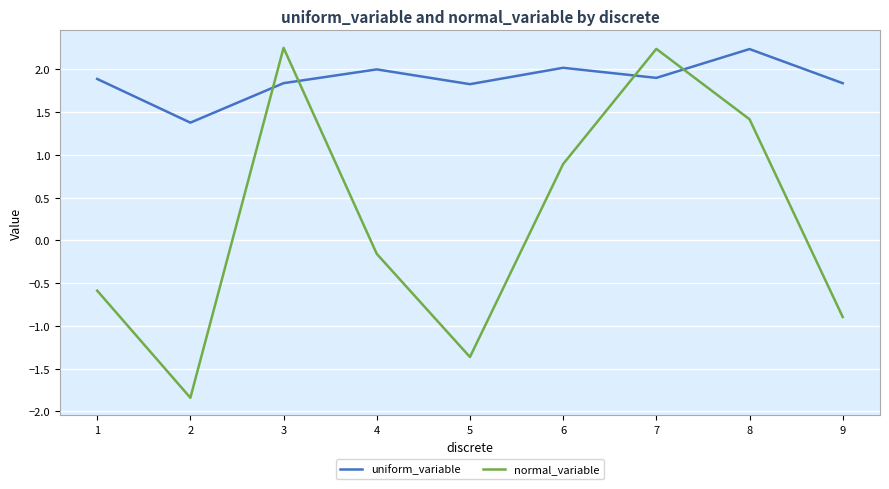

Is this an area chart (filled region under the line)?

No